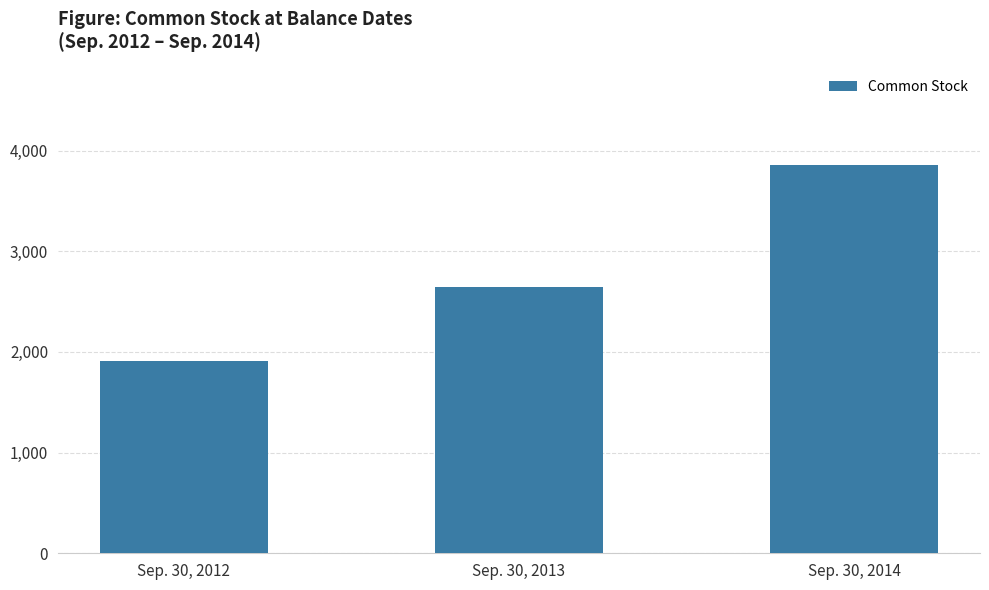

Approximately how many times larger is the value at Sep. 30, 2014 compared to Sep. 30, 2013?

1.5